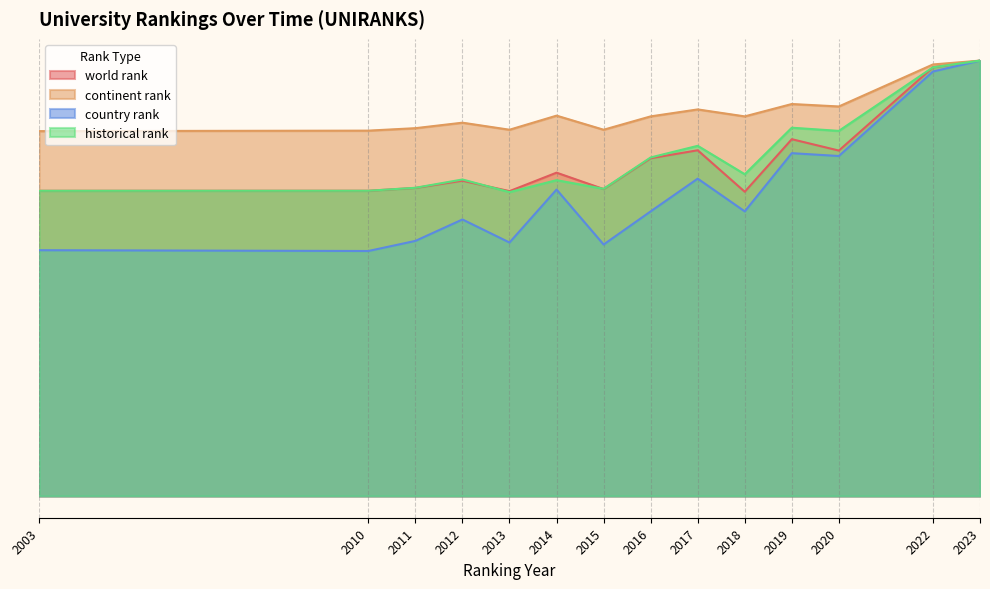

At which label does country rank reach its minimum?

2010